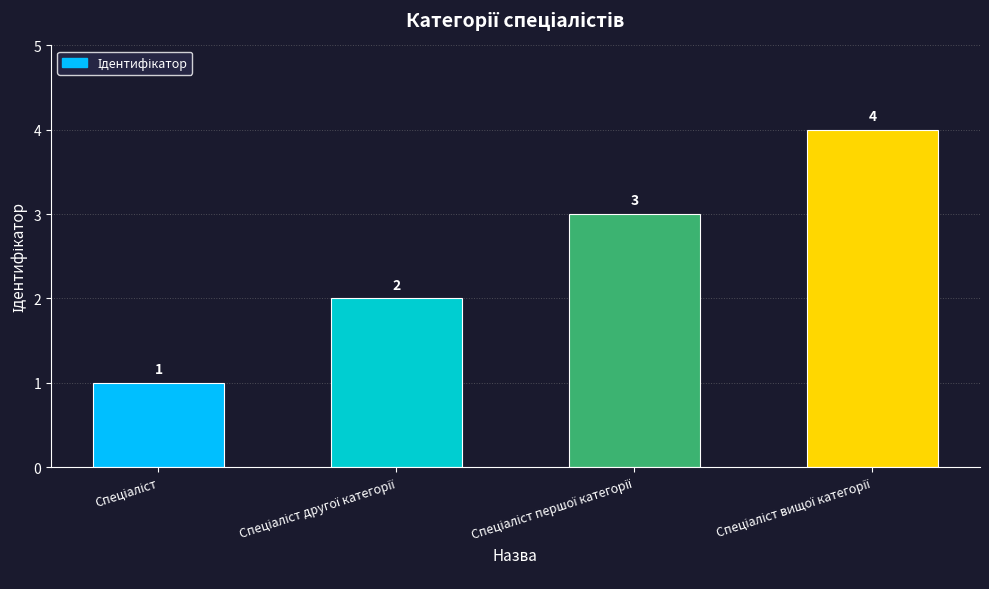

What is the greatest value displayed?

4